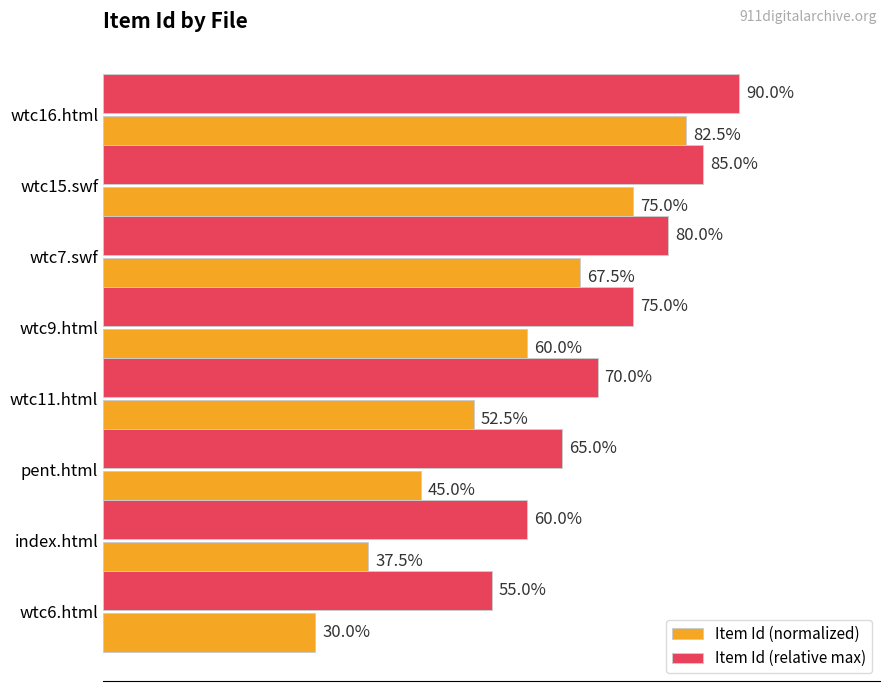

Which series has the largest total across all categories?

Item Id (relative max)